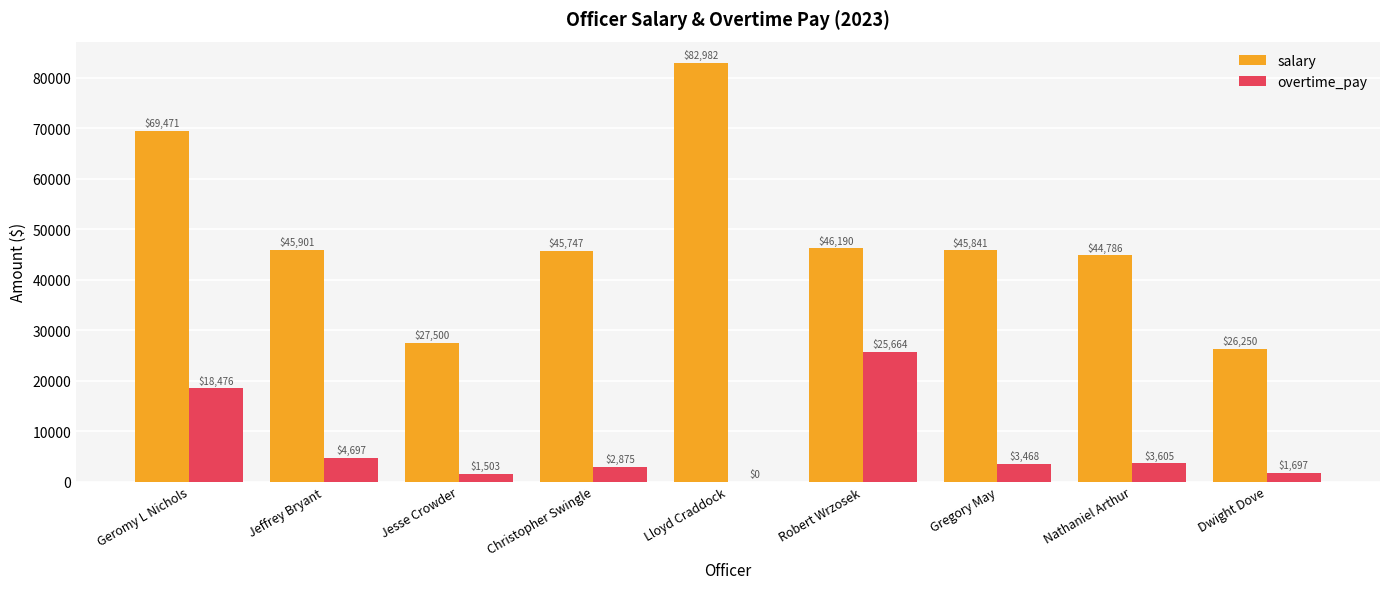

What value does the salary series have at Robert Wrzosek?

46190.1